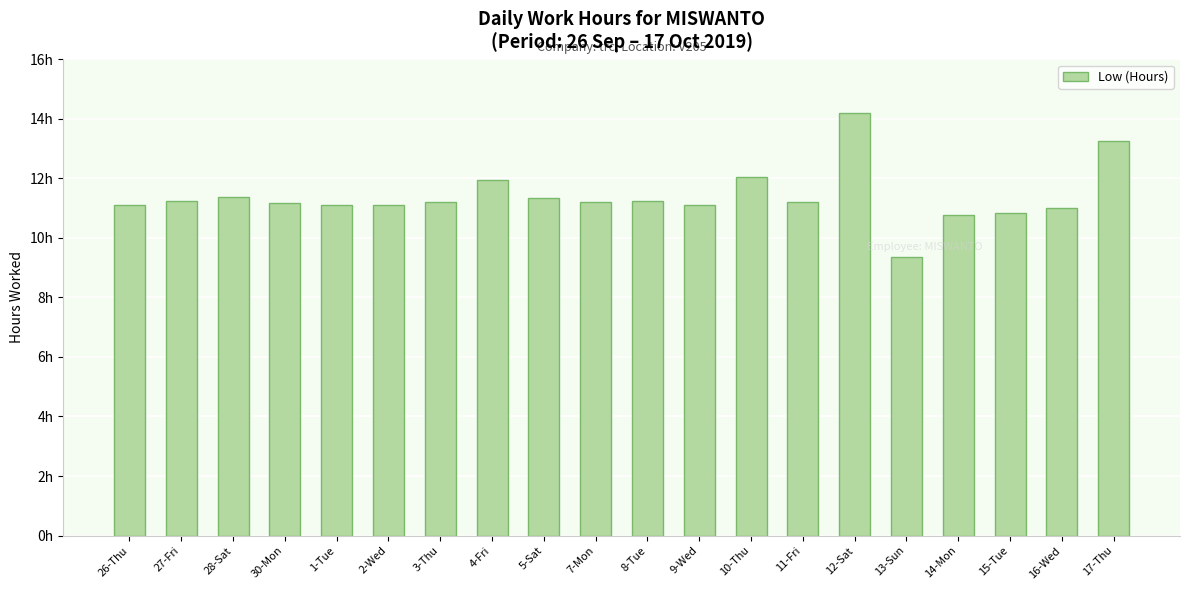

Reading left to right, list all the values displayed in this chart.

11.1	11.2	11.4	11.2	11.1	11.1	11.2	12.0	11.3	11.2	11.2	11.1	12.1	11.2	14.2	9.3	10.8	10.8	11.0	13.2